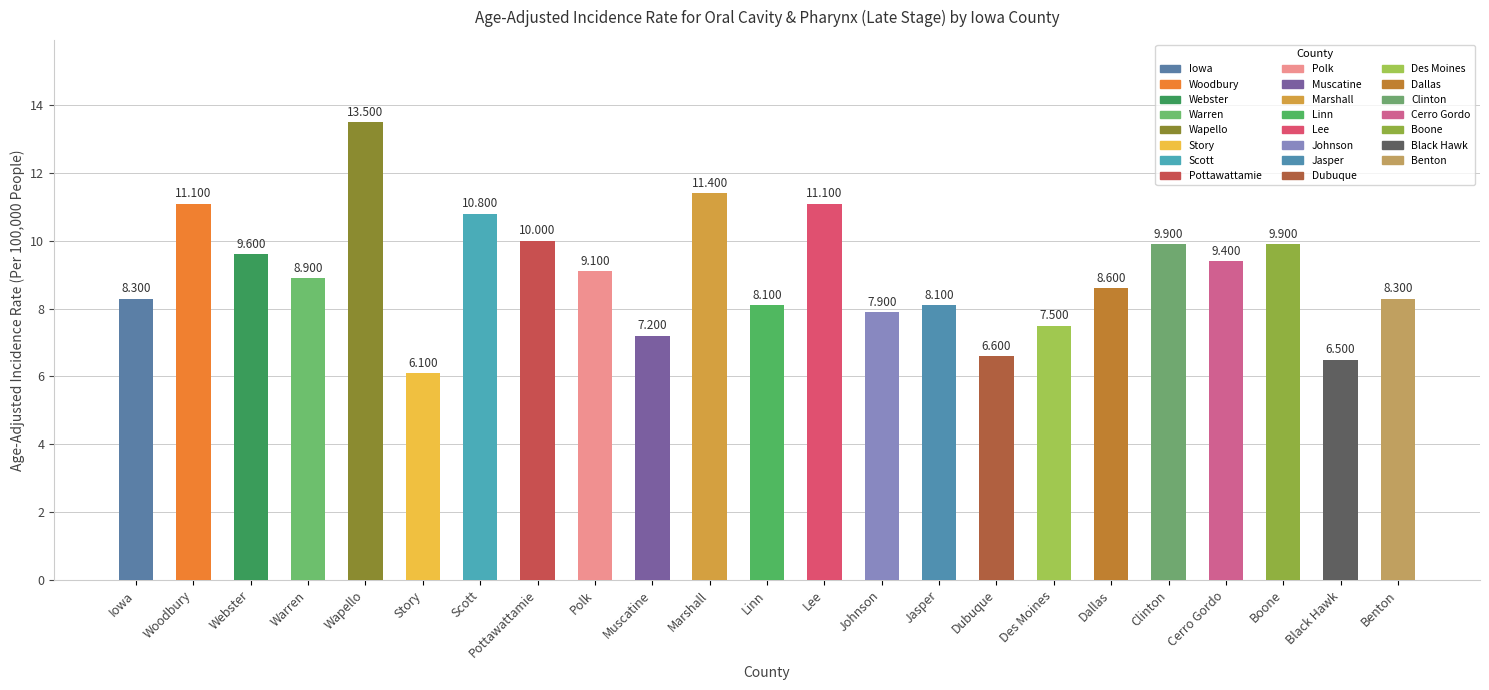

At which label does the data first exceed 8?

Iowa